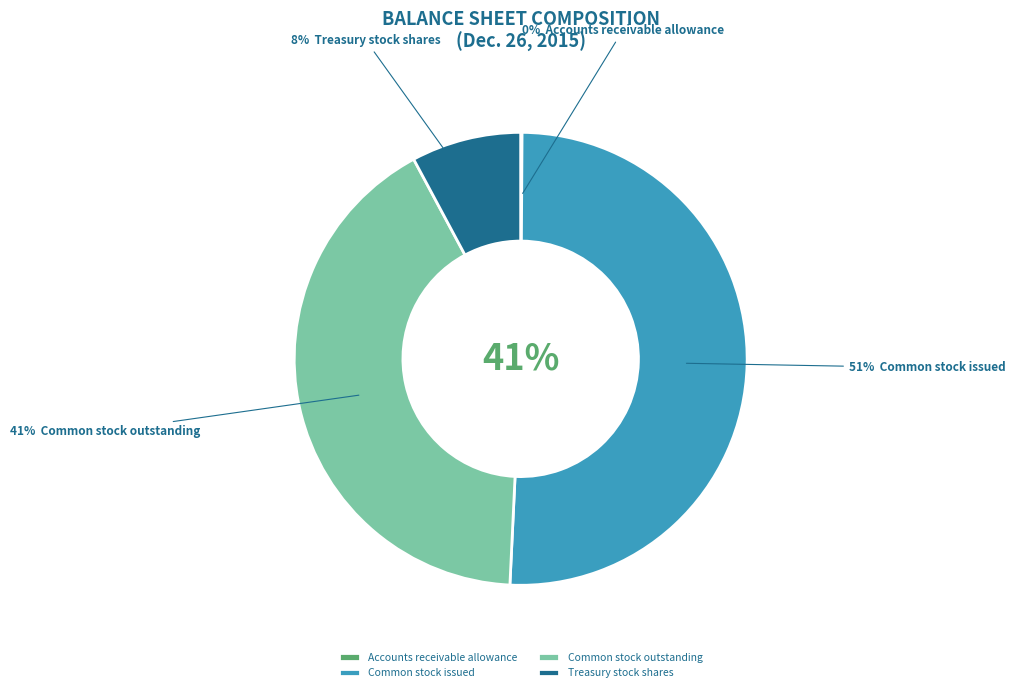

Which slice represents more than half of the pie?

Common stock issued